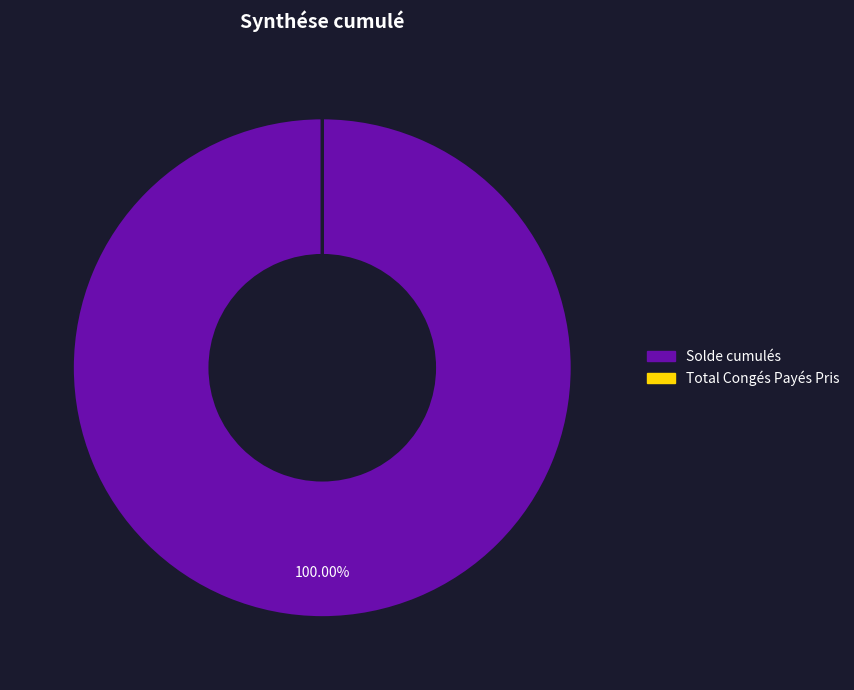

True or false: Solde cumulés accounts for 90% of the total.

False